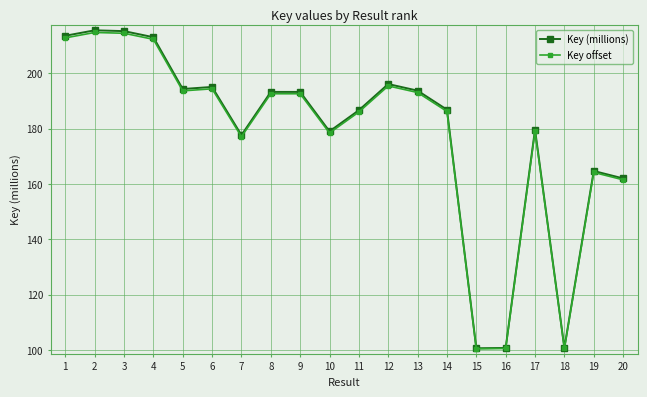

True or false: Key (millions) has more than 2 interior local peaks.

True